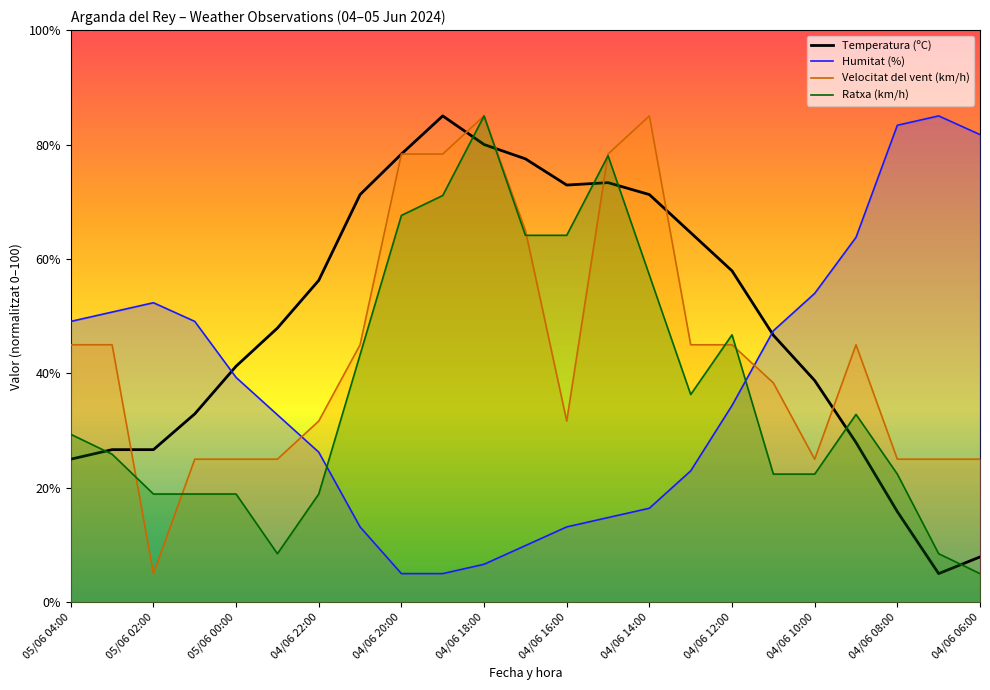

Is it true that Ratxa (km/h) equals 18.9 at 05/06 00:00?

True